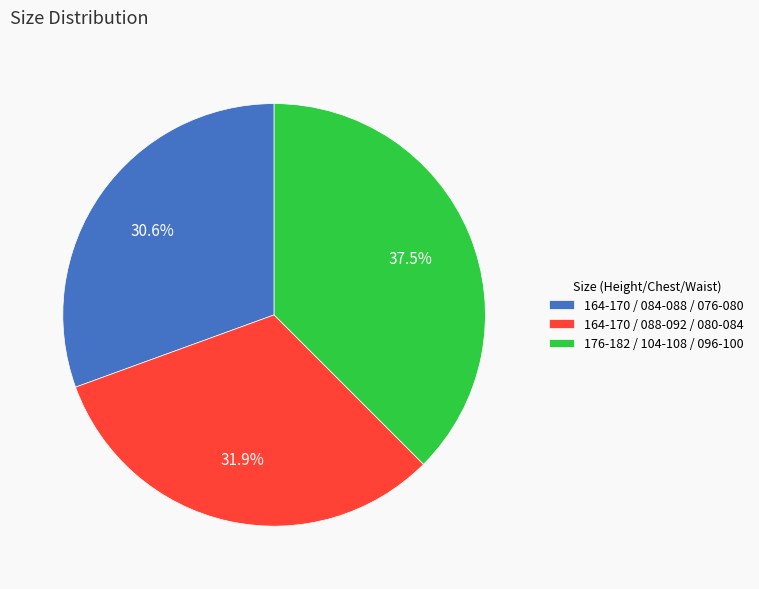

True or false: 164-170 / 088-092 / 080-084 accounts for 32% of the total.

True